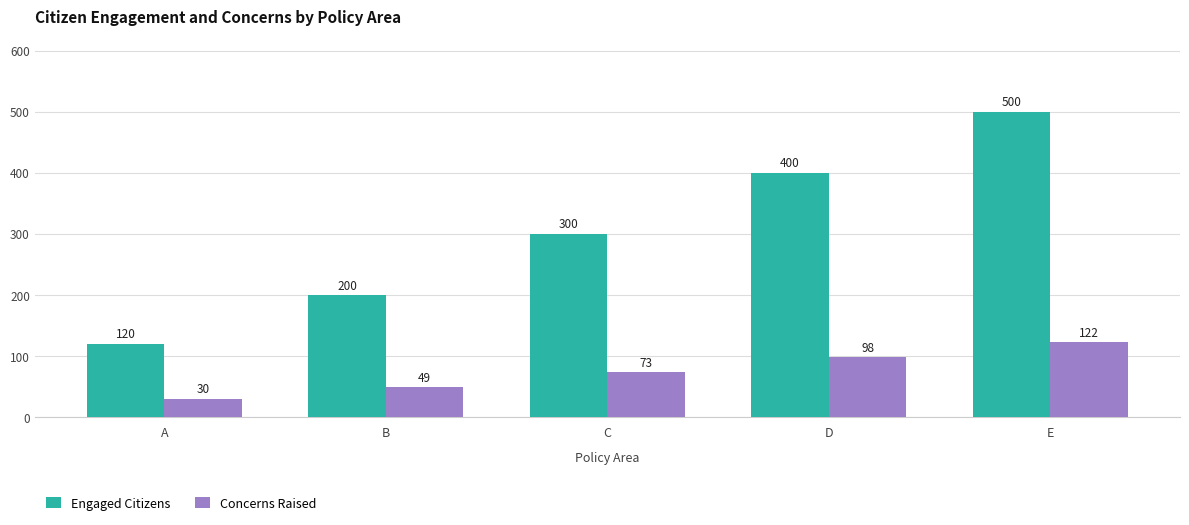

What value does the Engaged Citizens series have at E, to the nearest 5?

500